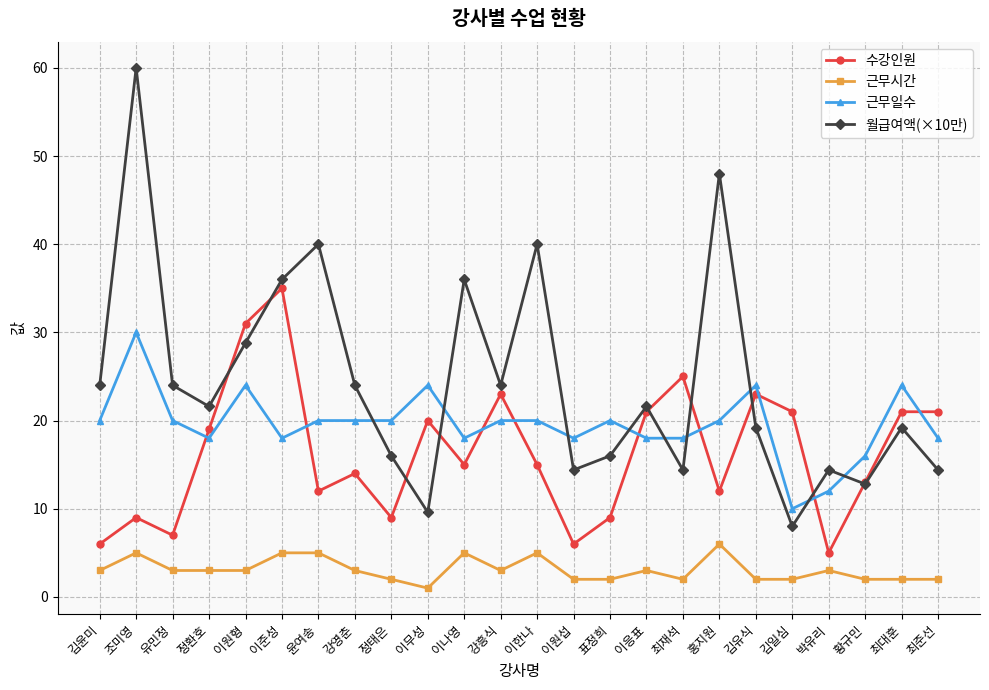

The 월급여액(×10만) series shows 24.0 at 강흥식. True or false?

True